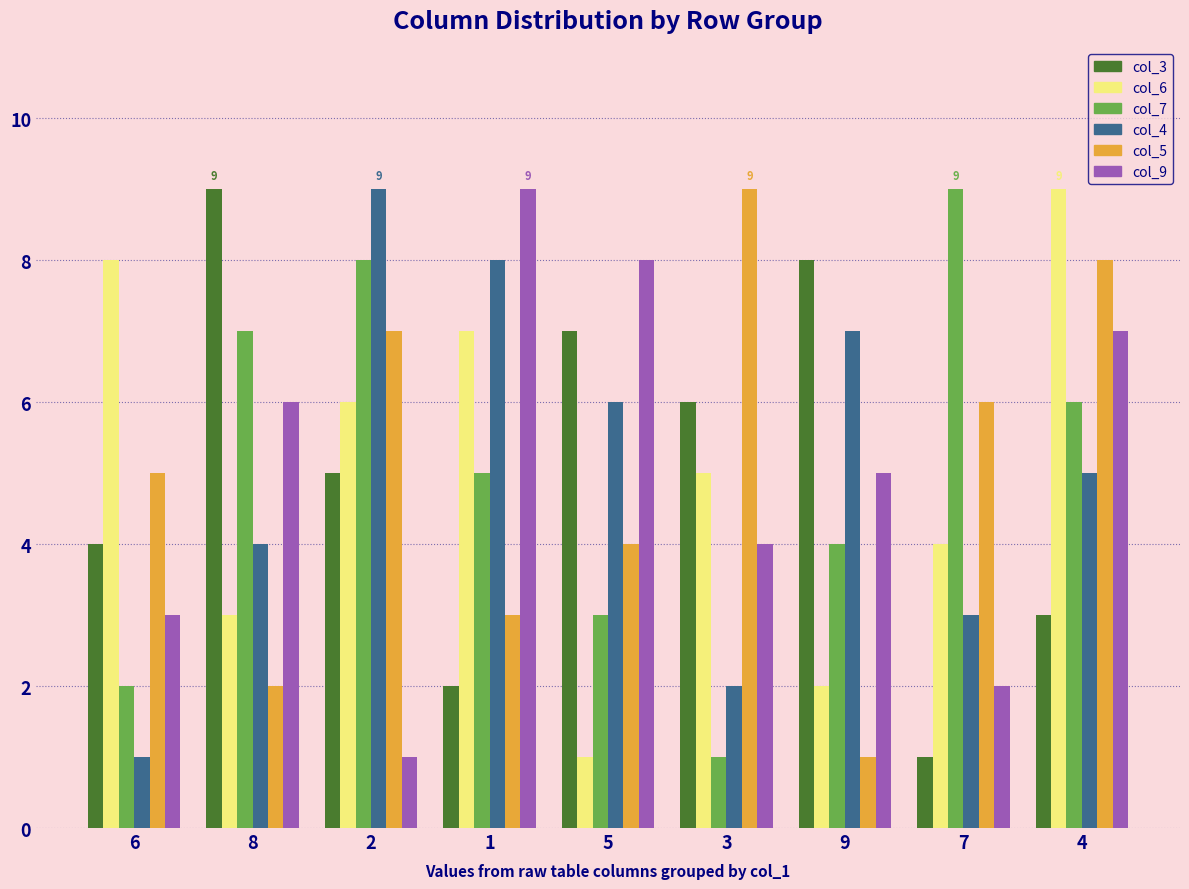

Which series changed the most between 1 and 9?

col_3